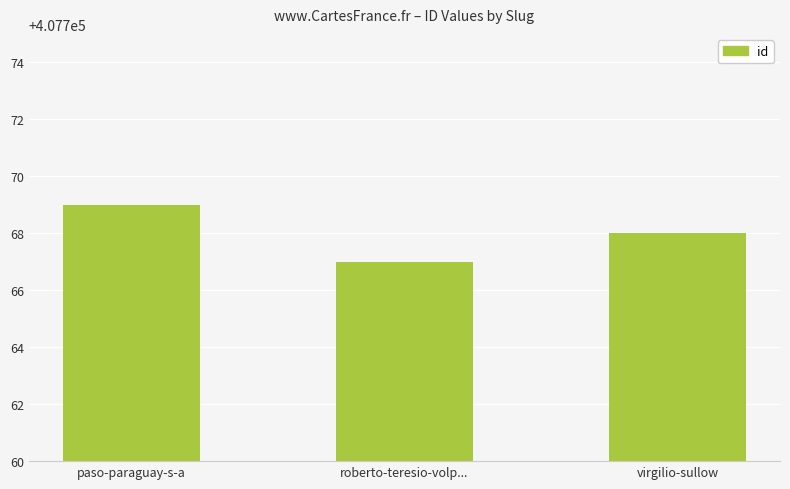

How many values are between 407767 and 407769?

3